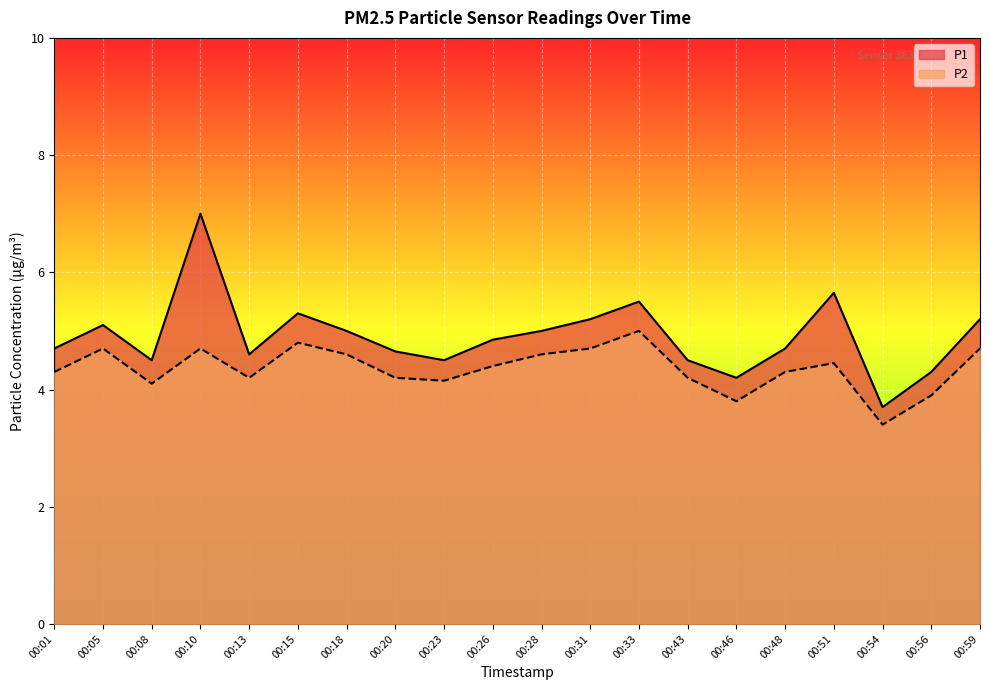

True or false: P2 has more than 2 interior local peaks.

True